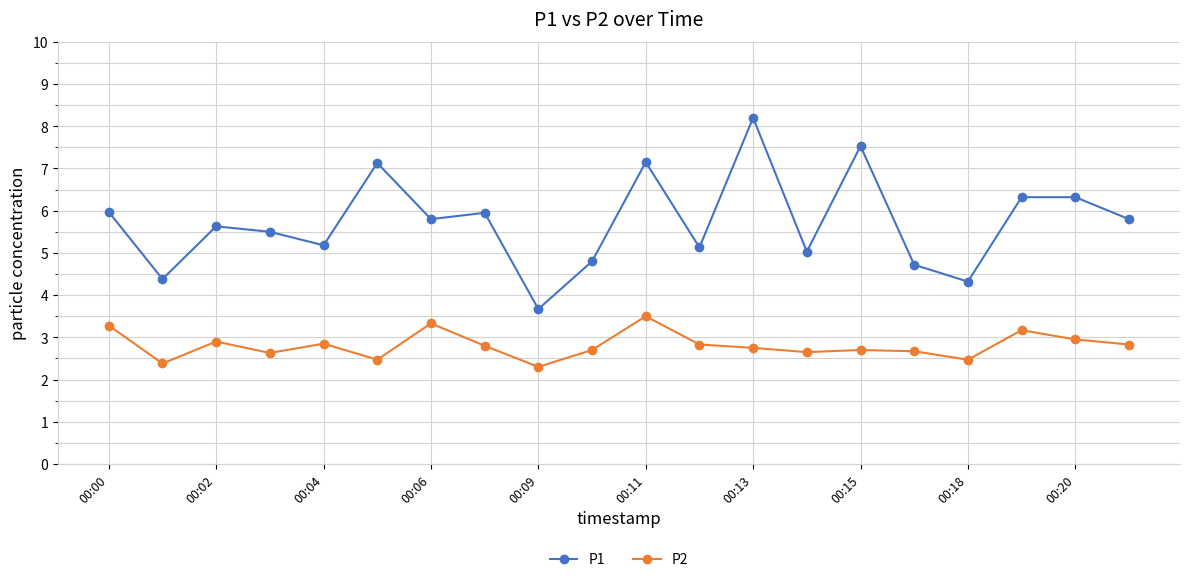

What is the sum of all P2 values?

56.2